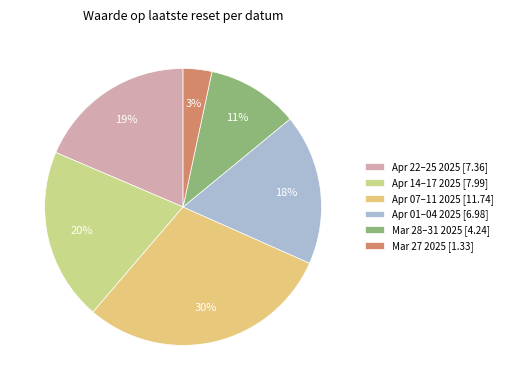

Is there a majority slice in this chart?

No